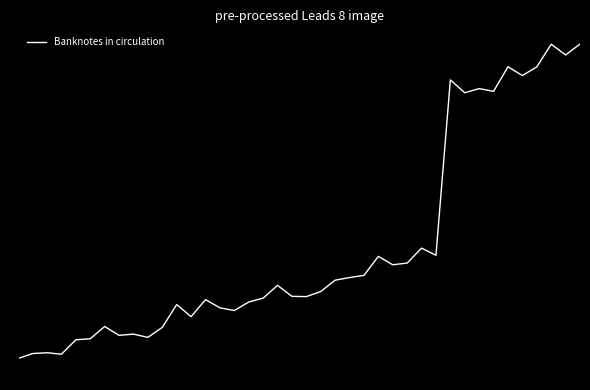

What is the difference between the maximum and minimum values?

289.1